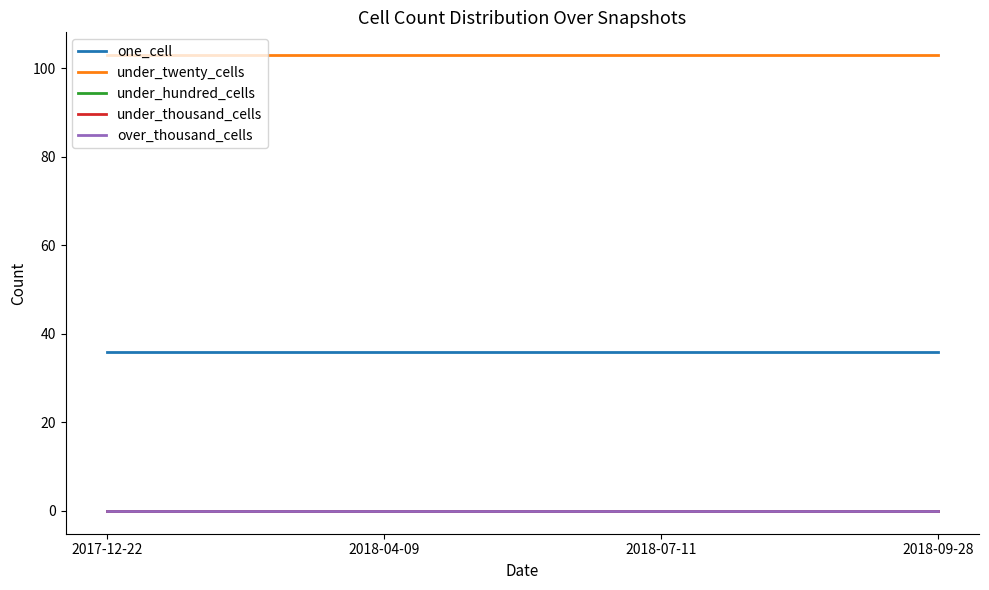

True or false: under_twenty_cells and under_hundred_cells intersect in this chart.

False